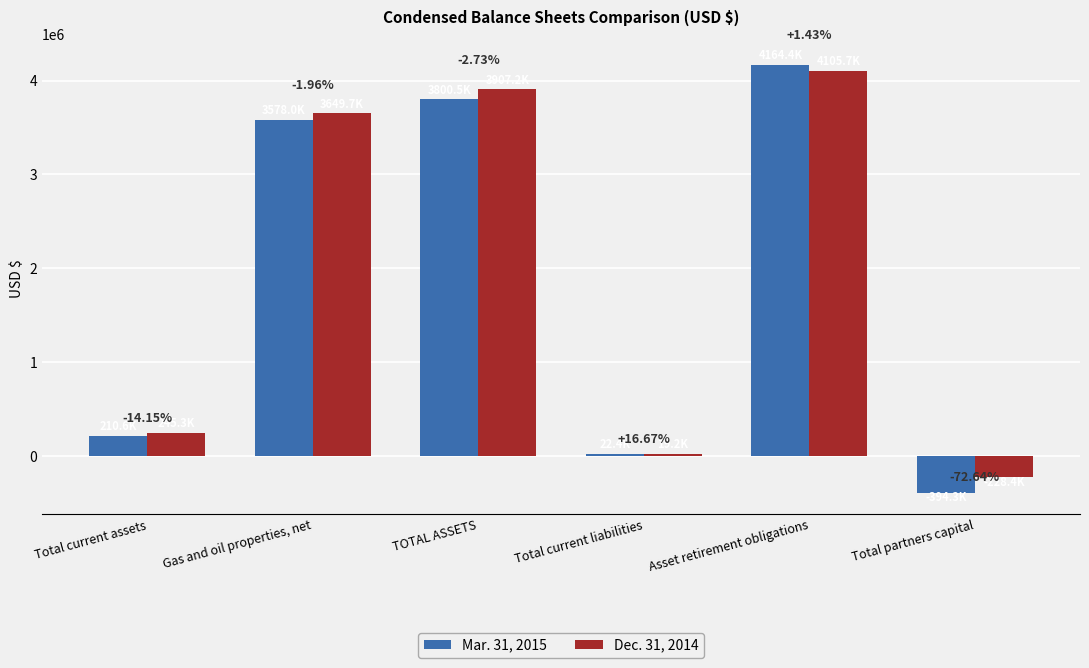

Does the chart contain stacked bars?

No